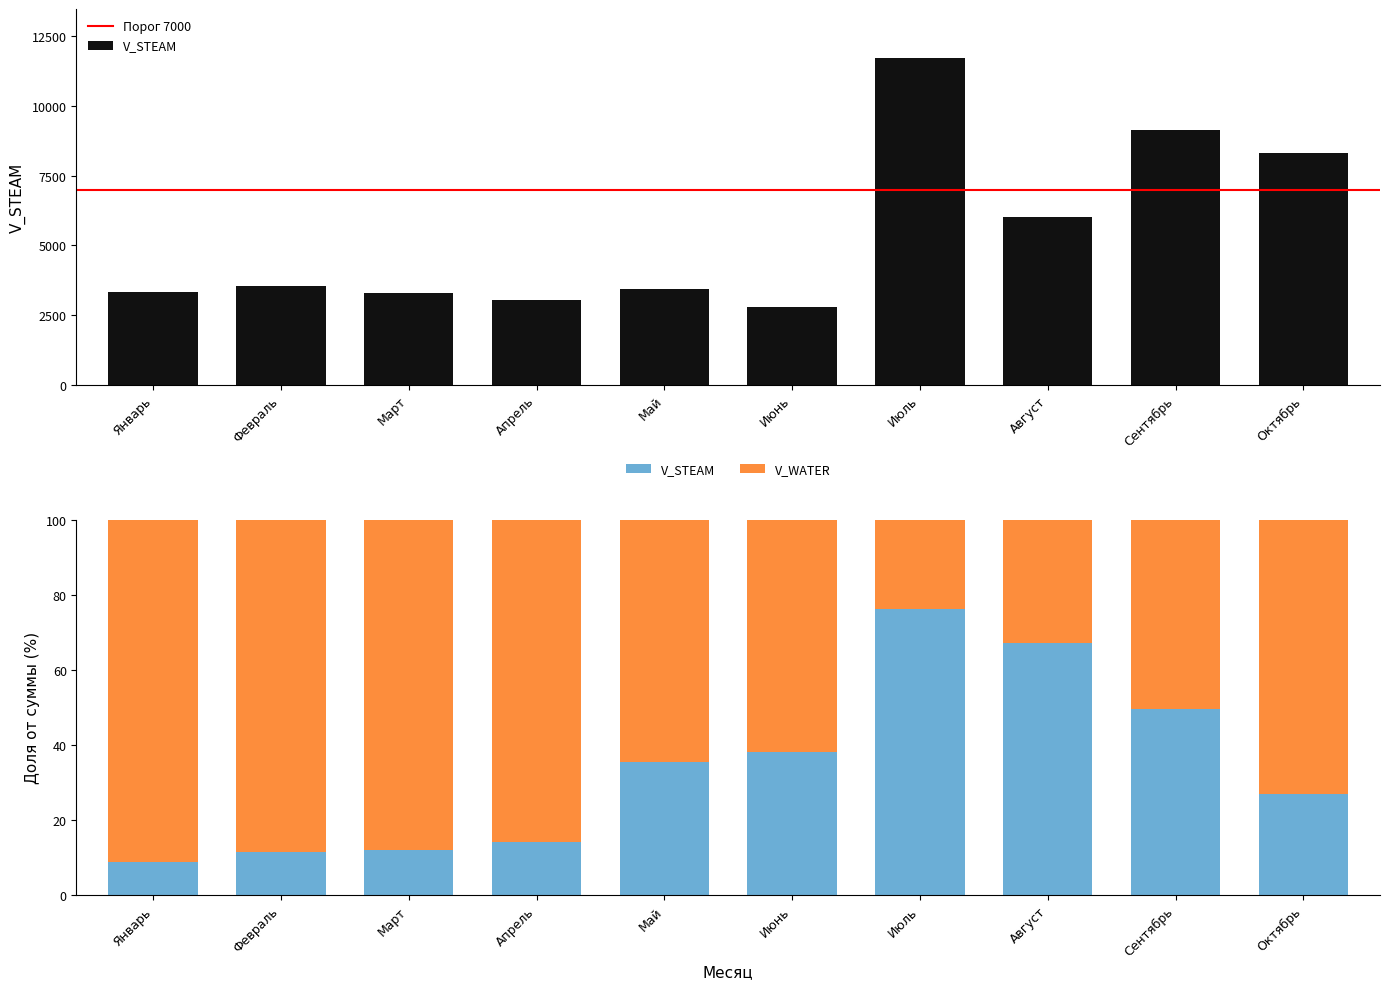

The chart shows a value of 2059 at Апрель. True or false?

False